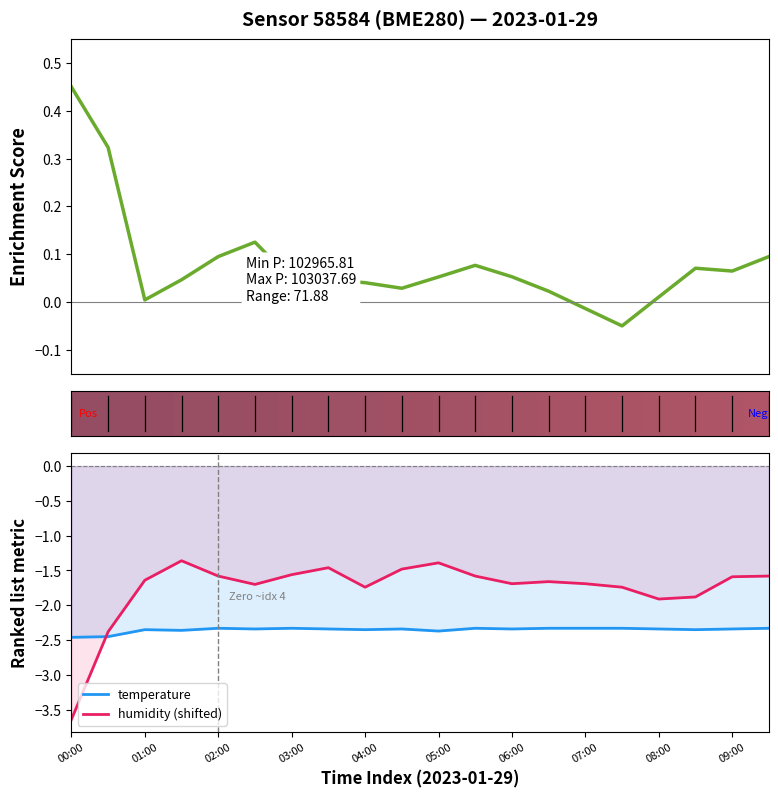

What is the maximum value for humidity (shifted)?

-1.4